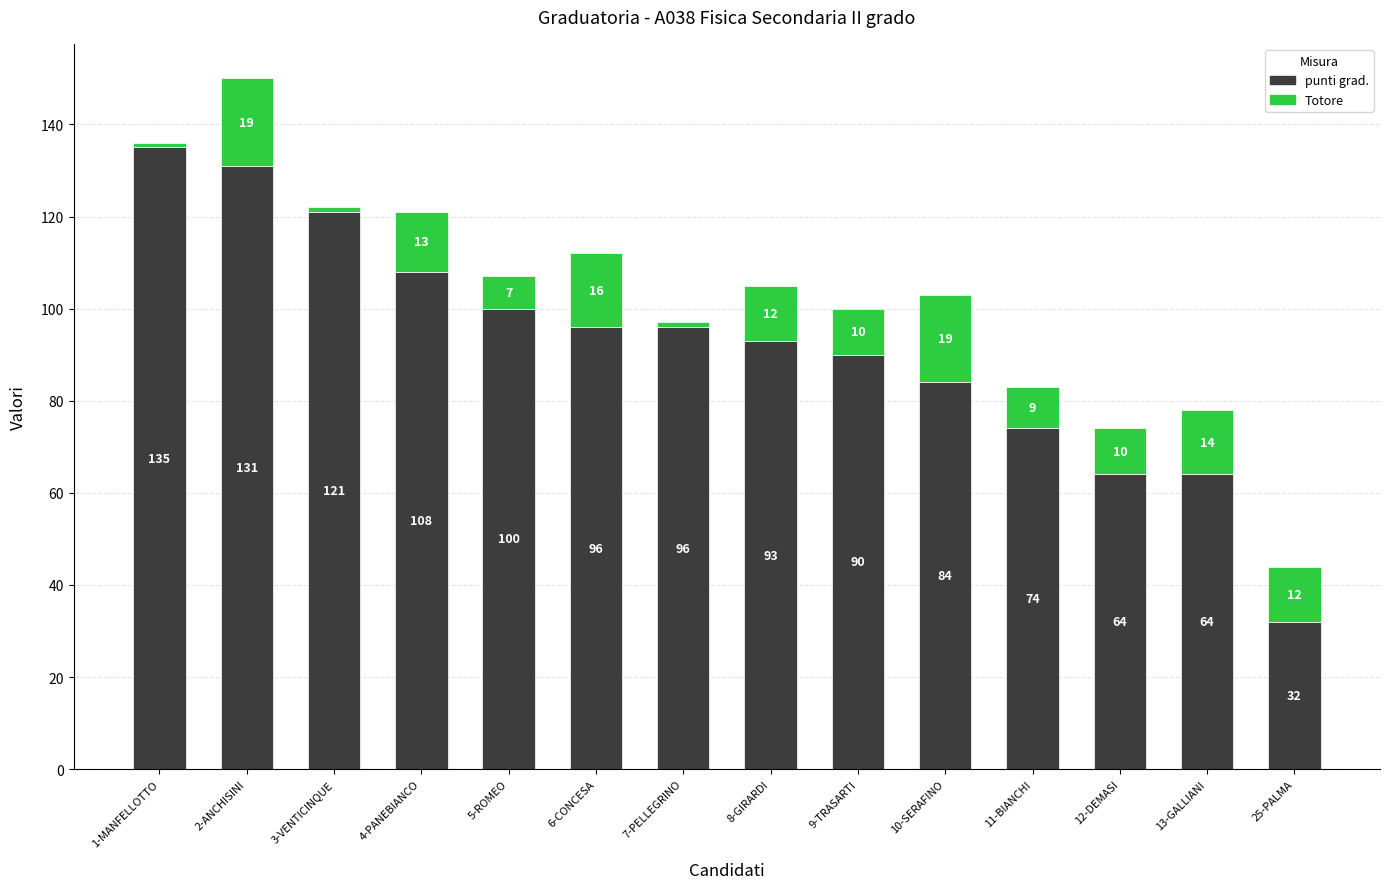

How many data points in punti grad. are less than 96?

7